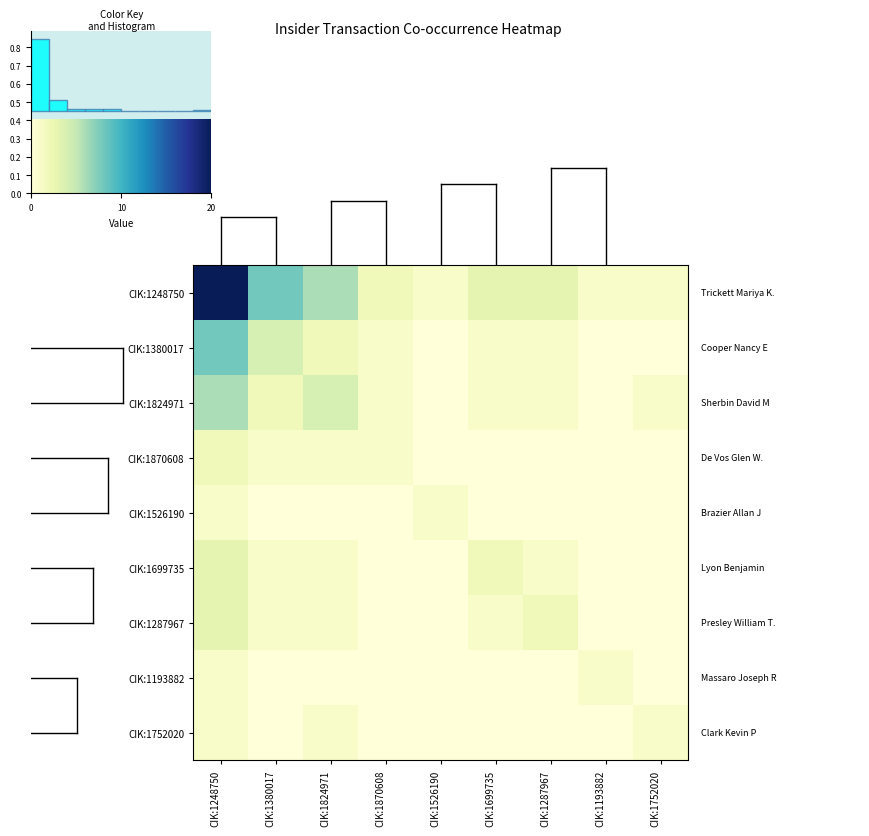

At which label is 1287967 closest to 1?

CIK:1380017